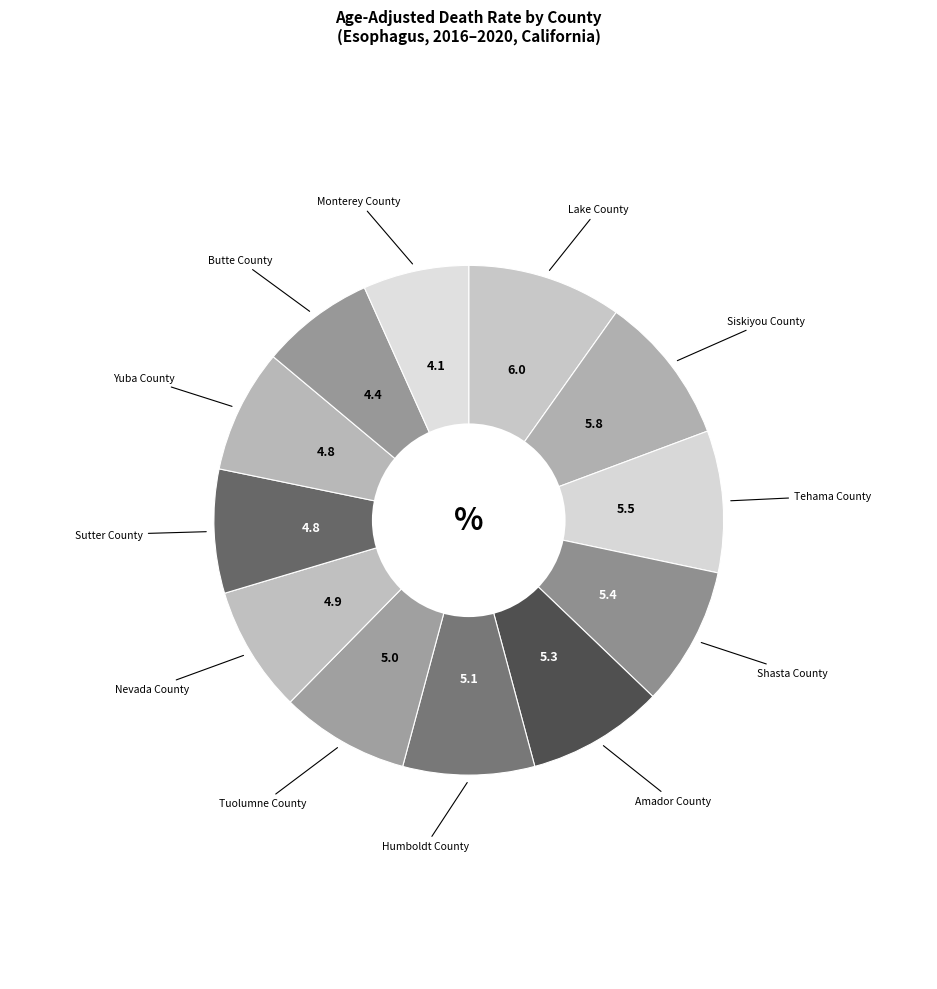

Which slice is the largest?

Lake County